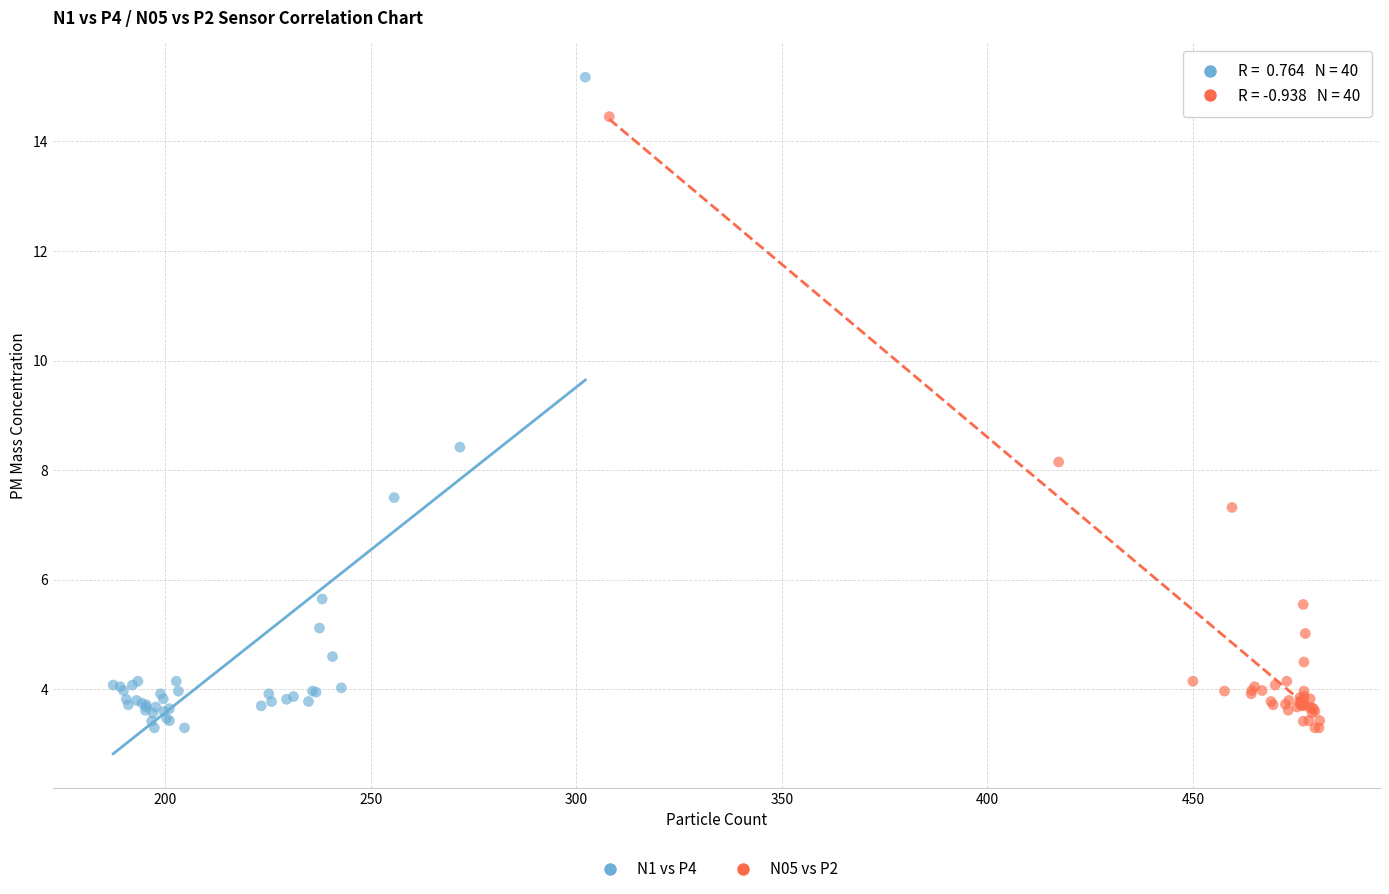

Which series reaches the maximum Y coordinate?

N1 vs P4